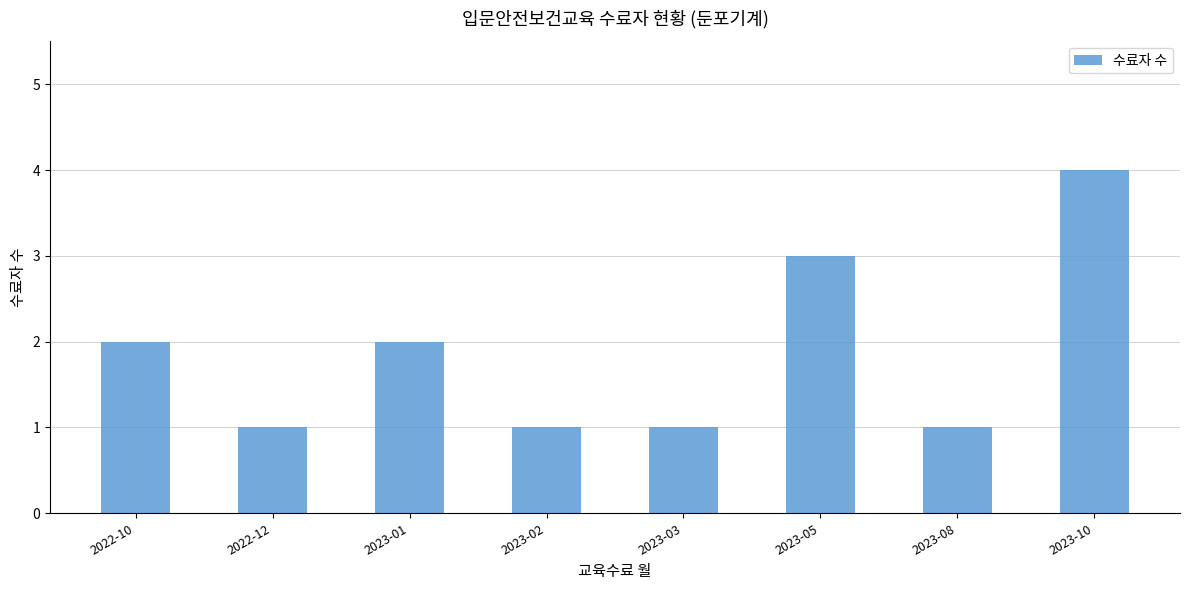

What is the difference between the second highest and second lowest values?

2